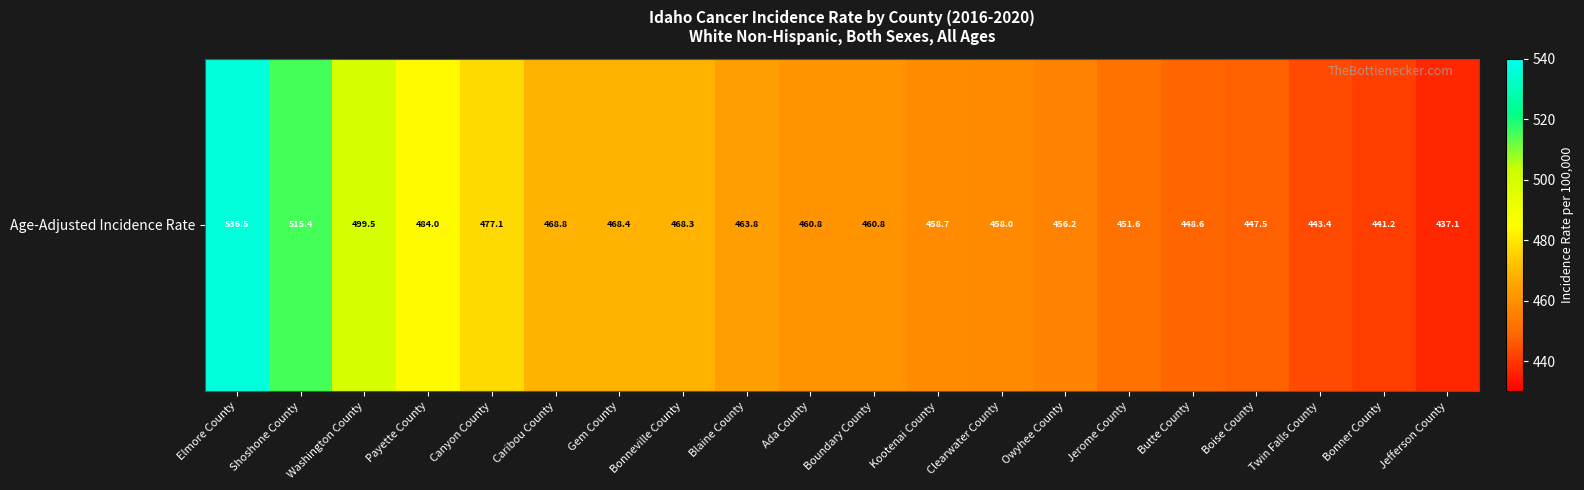

What is the change in value from Caribou County to Jefferson County?

-31.7